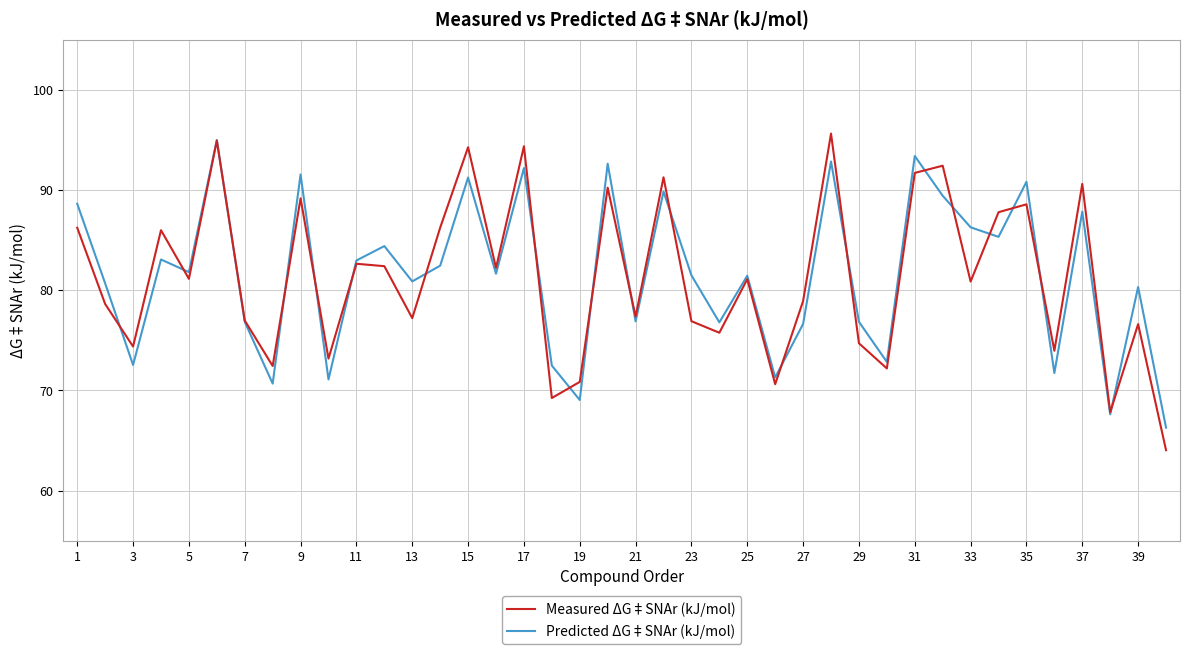

What is the greatest value displayed?

95.6